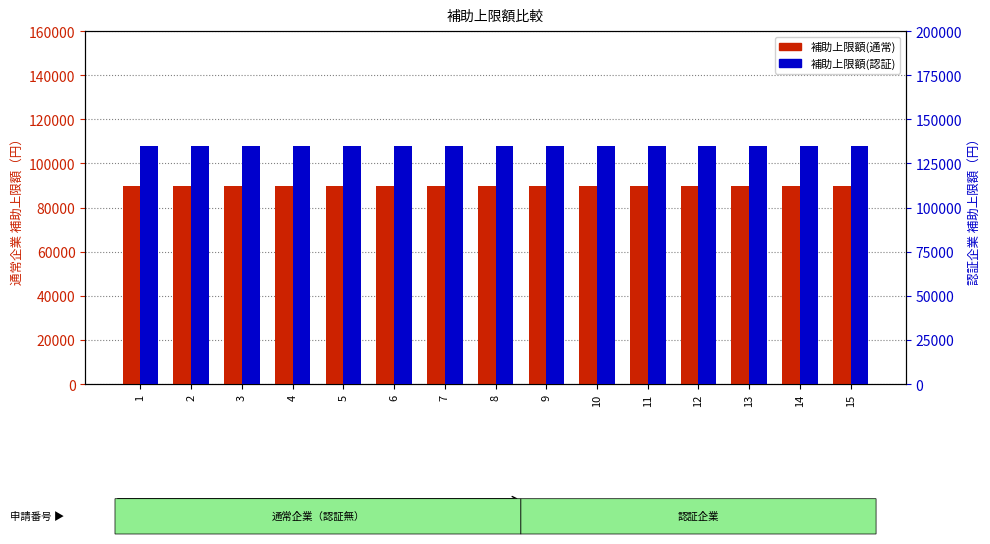

At how many categories does at least one series exceed 102099?

15